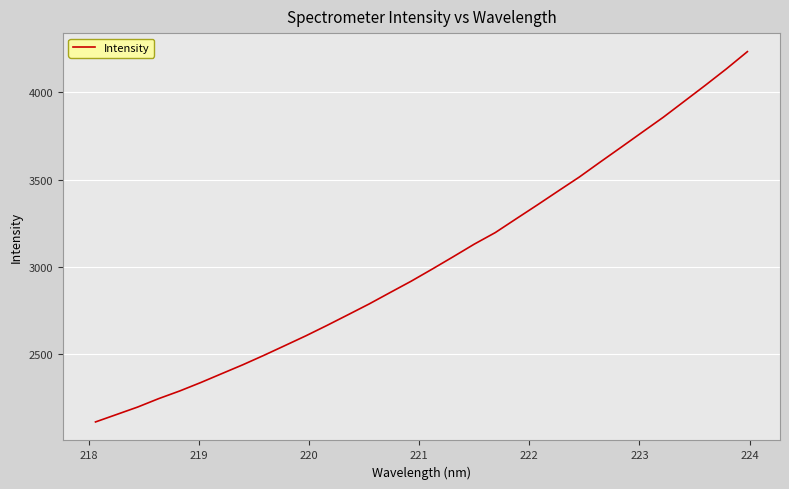

How many categories are shown in the chart?

32